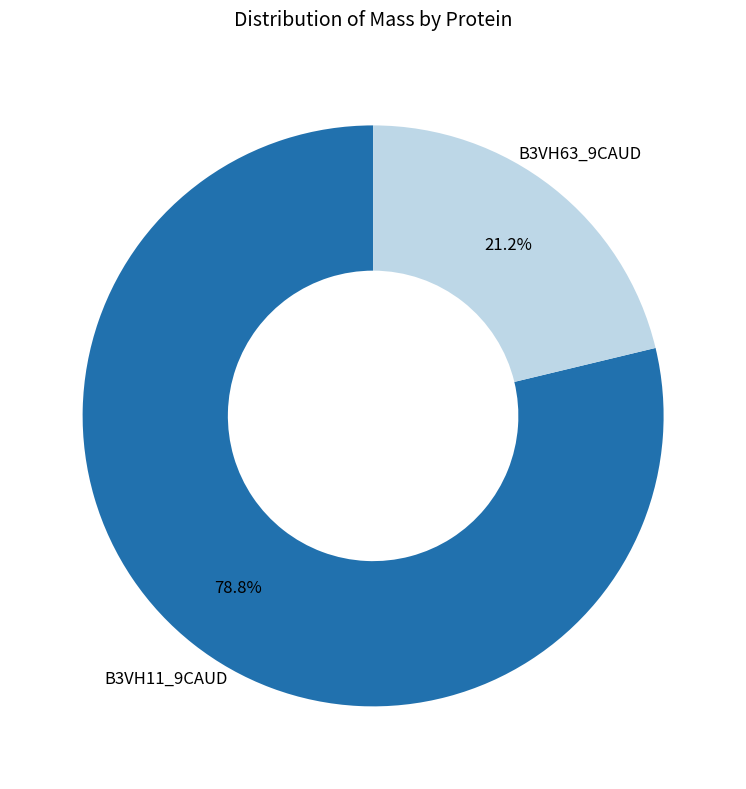

Is there any slice that represents more than half of the pie?

Yes